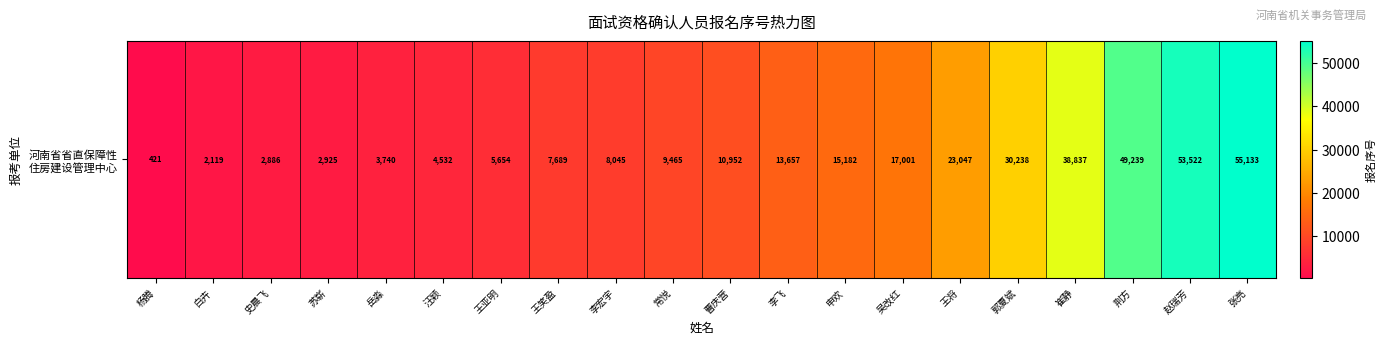

Rank the categories by value from highest to lowest.

张亮, 赵瑞芳, 荆方, 崔静, 郭夏斌, 王将, 吴改红, 申欢, 李飞, 曹庆营, 常悦, 李宏宇, 王笑盈, 王亚明, 汪颖, 岳淼, 苏崭, 史晨飞, 白卉, 杨腾